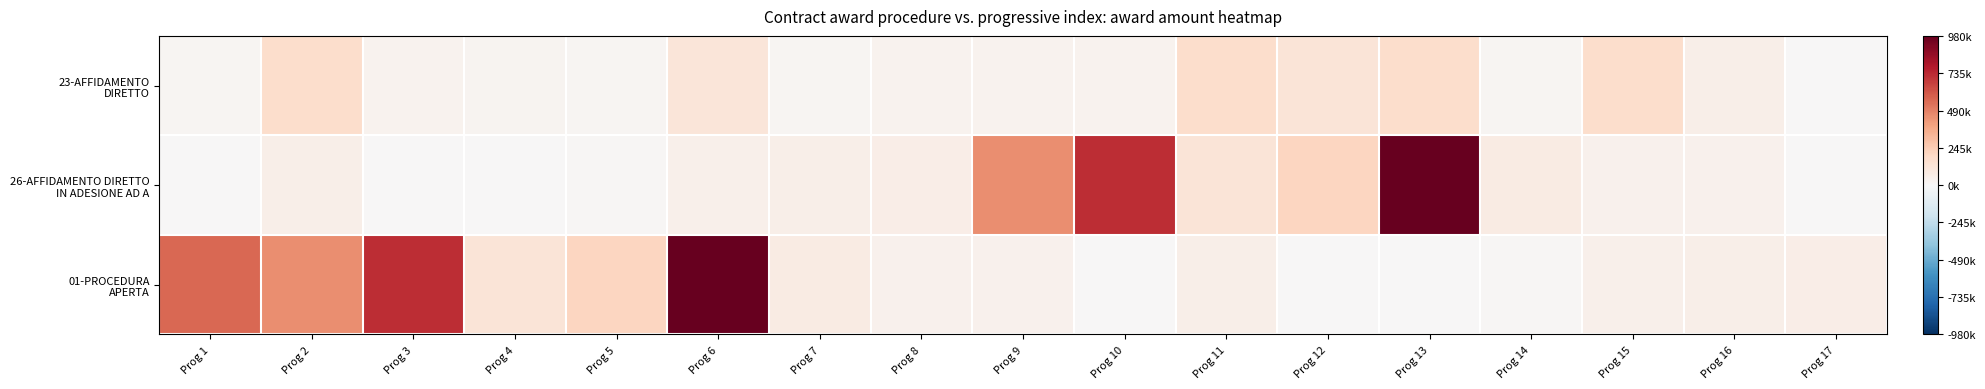

Which series changed the most between Prog 7 and Prog 8?

01-PROCEDURA APERTA